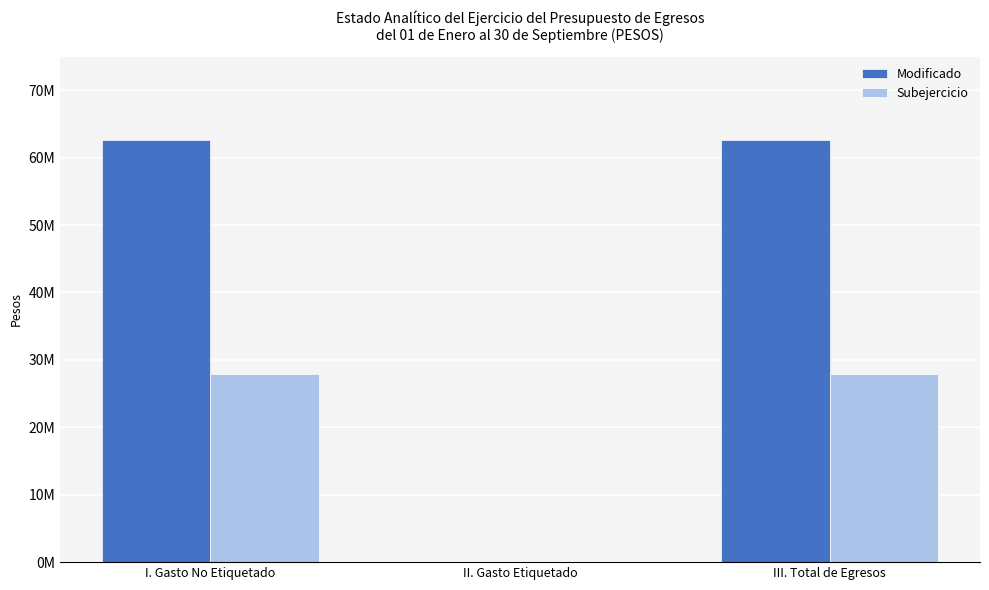

Between I. Gasto No Etiquetado and II. Gasto Etiquetado, which series saw the biggest shift?

Modificado